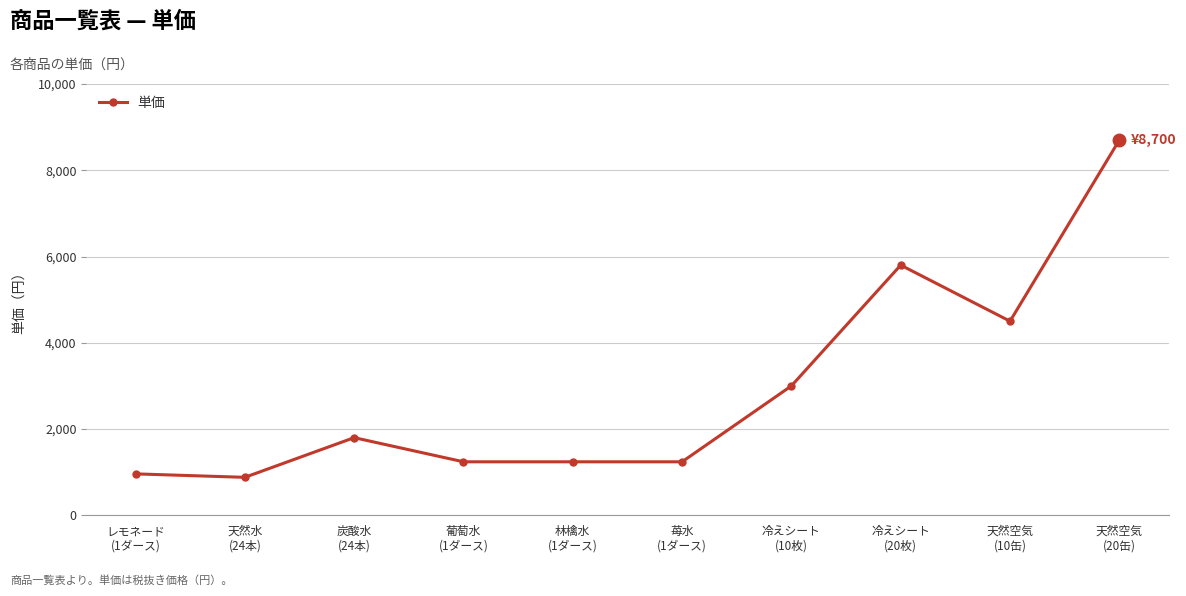

At which category does the chart reach its peak across all series?

天然空気
(20缶)